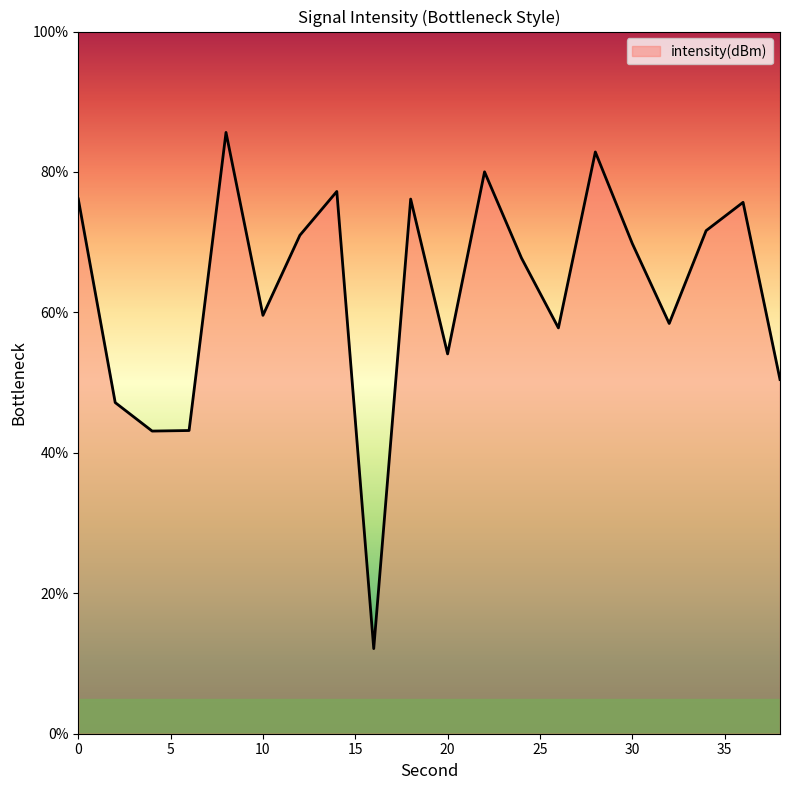

What is the sum of all values?

1259.8